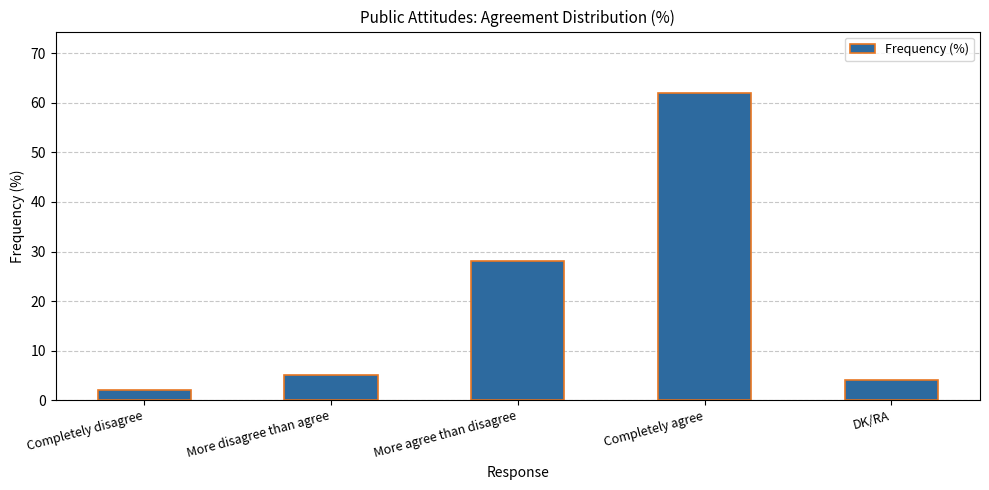

What is the ratio of the value at DK/RA to the value at Completely disagree?

2.0